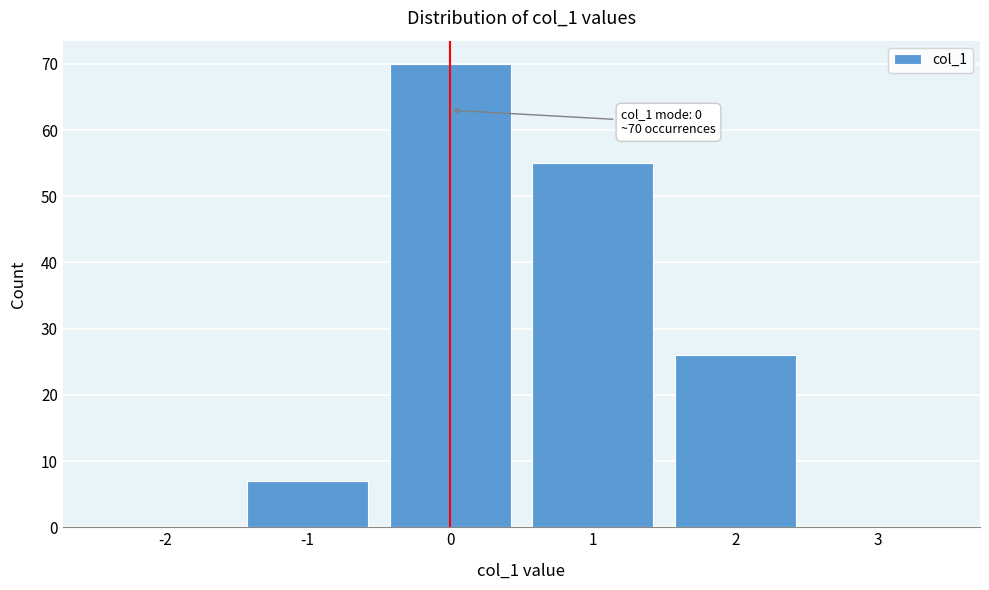

Reading left to right, extract all data points from this chart.

-2=0	-1=7	0=70	1=55	2=26	3=0